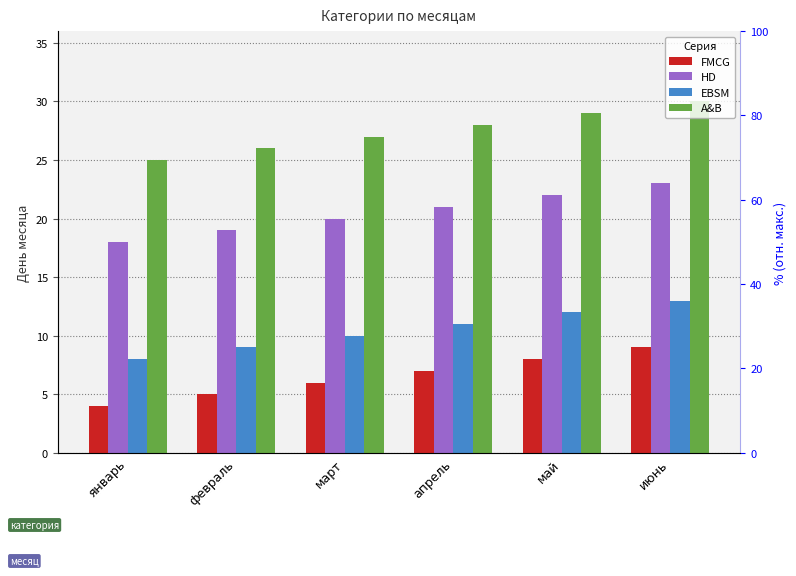

What is the sum of the FMCG values at май and январь?

12